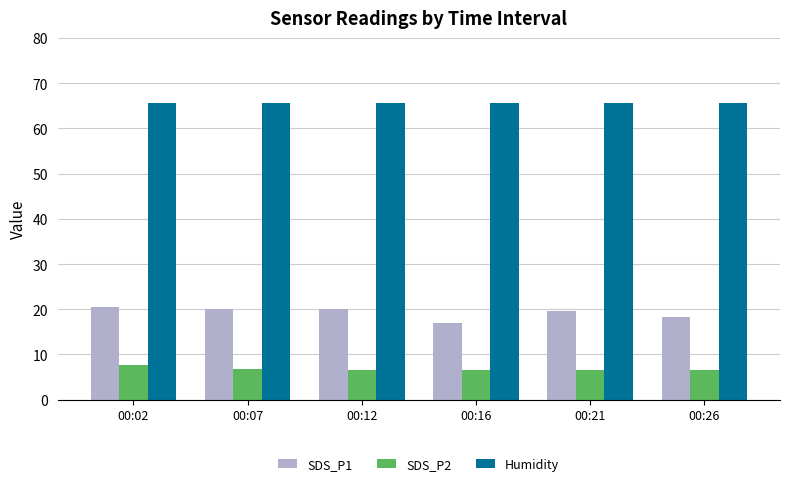

What is the value of the Humidity bar at the 2nd from the left?

65.7